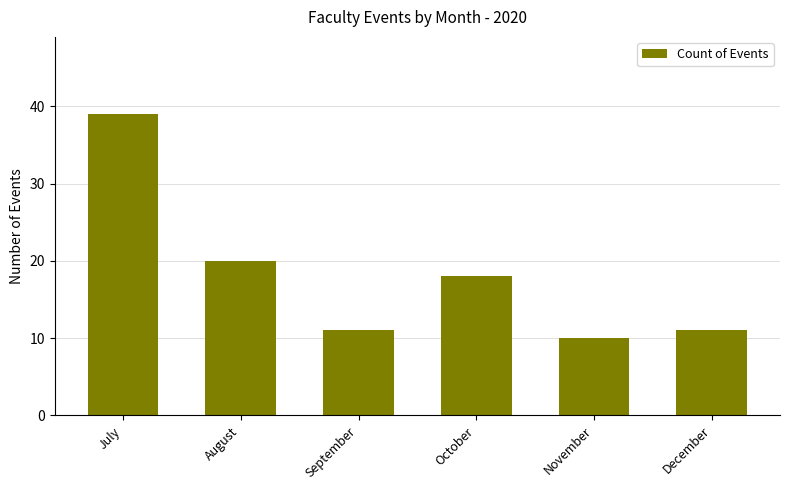

Count the number of data series in this chart.

1